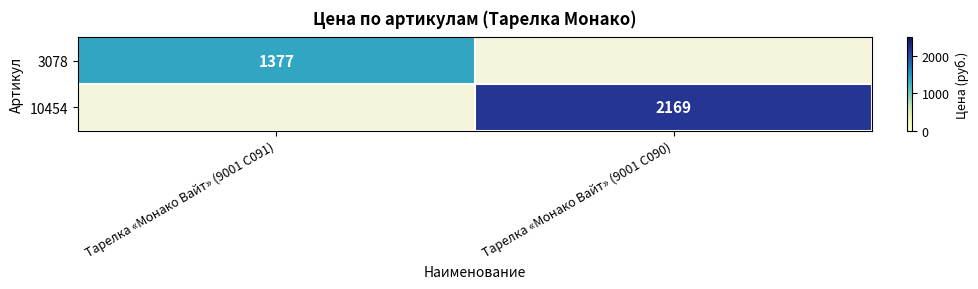

How many distinct data groups are displayed?

2